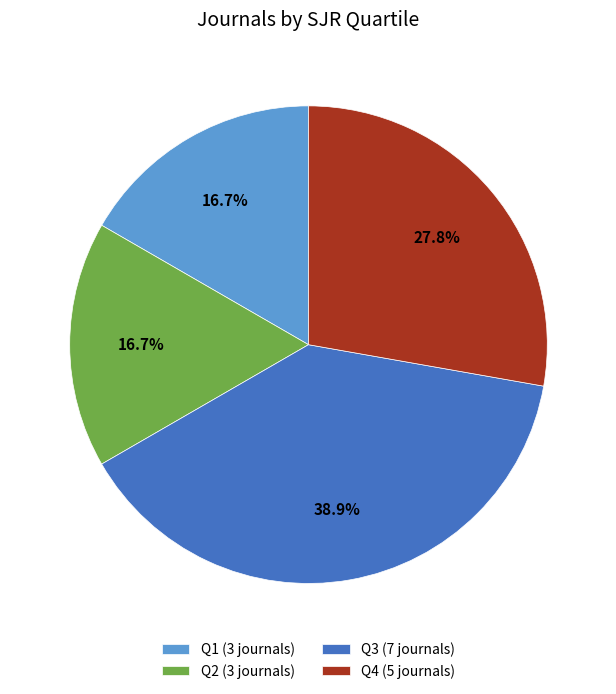

What portion of the pie excludes Q3?

61.1%